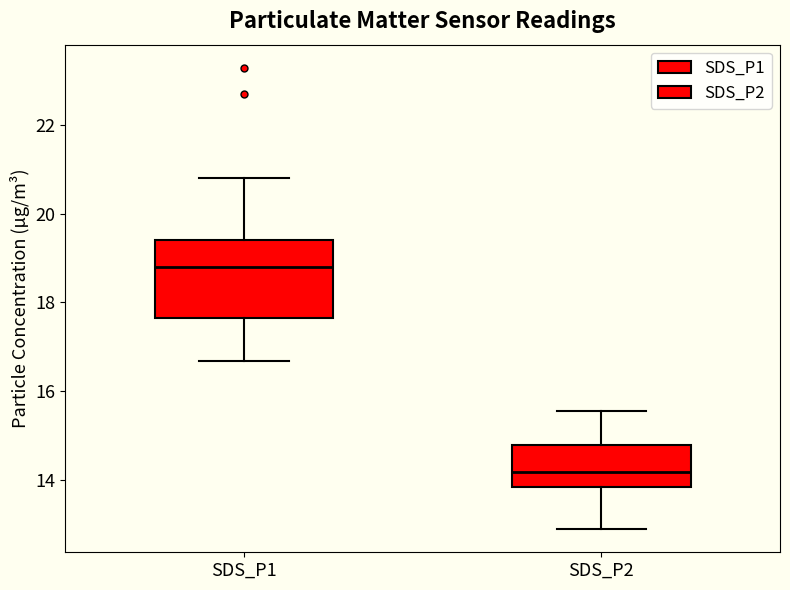

Reading left to right, transcribe this box plot: for each box, give where its median line is, the range the box spans, and where its two whiskers end, as read against the y-axis. The values are not printed on the chart, so give them approximately, as read against the axis.

SDS_P1: median 18.8, box 17.6 to 19.4, whiskers 16.6 to 20.8
SDS_P2: median 14.2, box 13.8 to 14.8, whiskers 12.8 to 15.6